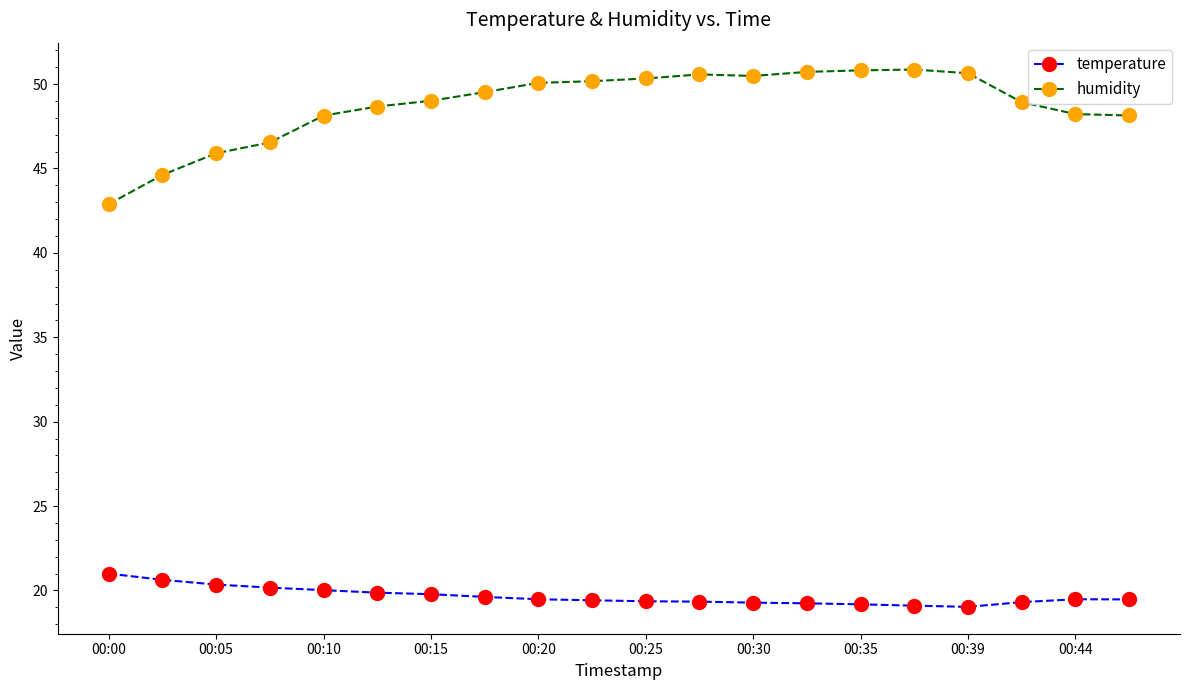

In temperature, how many points are lower than both neighbors (excluding endpoints)?

1